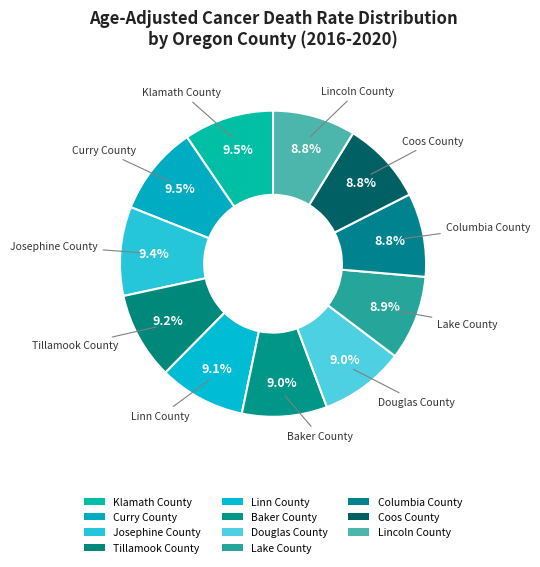

The Columbia County slice represents 9% of the pie. True or false?

True